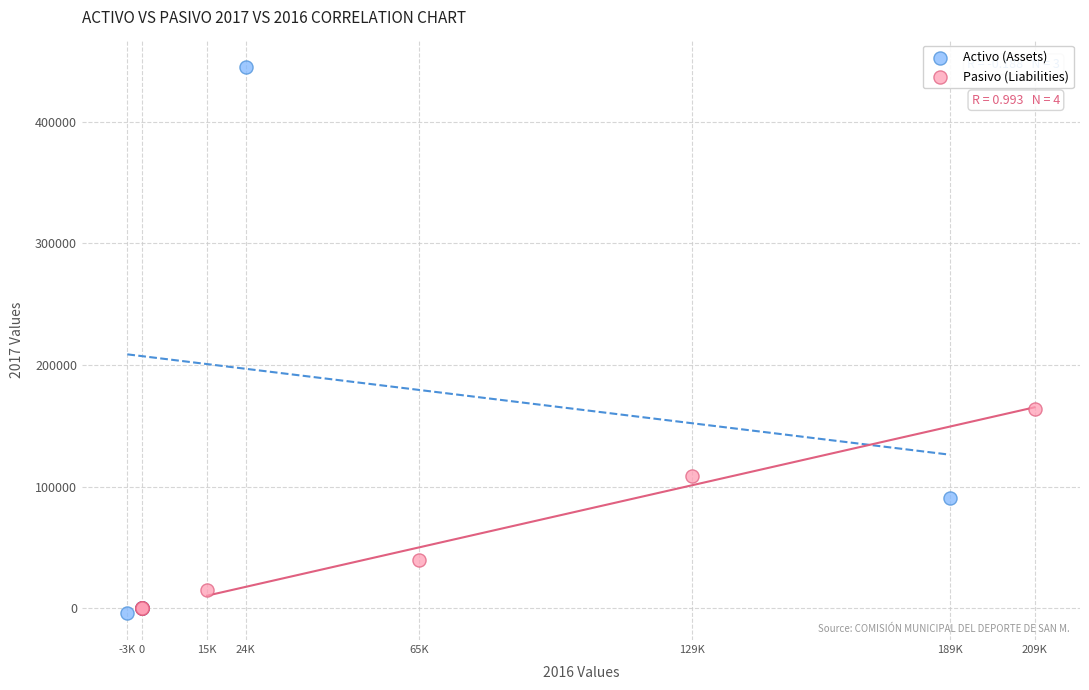

Which series has the widest spread of Y values?

Activo (Assets)